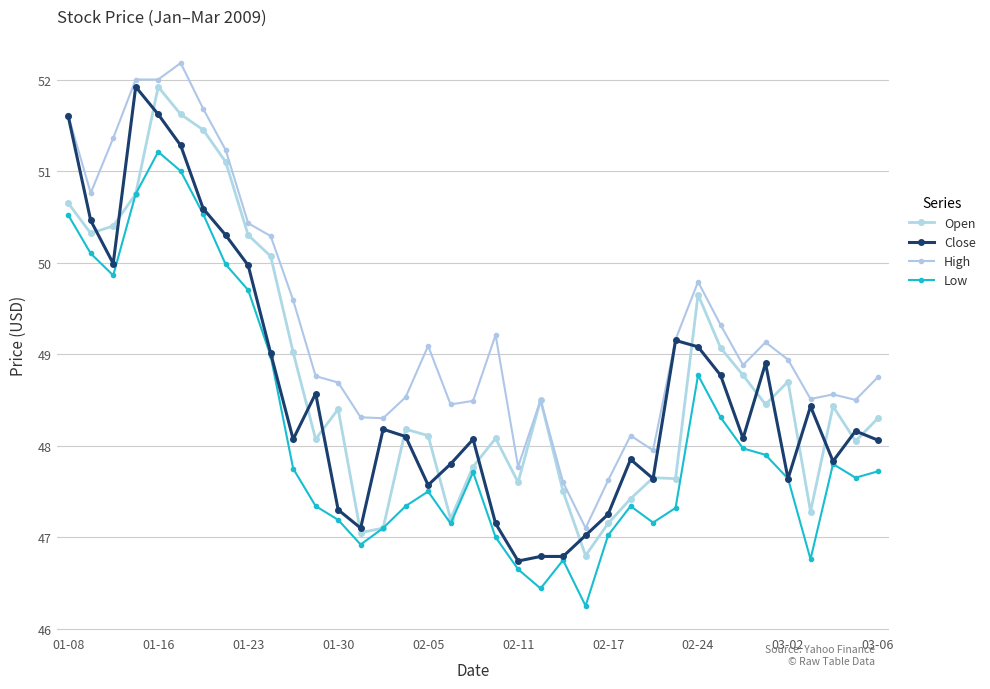

Reading left to right, what are all the values shown in this chart?

Open: 50.6	50.3	50.4	50.8	51.9	51.6	51.5	51.1	50.3	50.1	49.0	48.1	48.4	47.0	47.1	48.2	48.1	47.2	47.8	48.1	47.6	48.5	47.5	46.8	47.1	47.4	47.6	47.6	49.6	49.1	48.8	48.5	48.7	47.3	48.4	48.0	48.3
Close: 51.6	50.5	50.0	51.9	51.6	51.3	50.6	50.3	50.0	49.0	48.1	48.6	47.3	47.1	48.2	48.1	47.6	47.8	48.1	47.1	46.7	46.8	46.8	47.0	47.2	47.9	47.6	49.1	49.1	48.8	48.1	48.9	47.6	48.4	47.8	48.2	48.1
High: 51.6	50.8	51.4	52.0	52.0	52.2	51.7	51.2	50.4	50.3	49.6	48.8	48.7	48.3	48.3	48.5	49.1	48.5	48.5	49.2	47.8	48.5	47.6	47.1	47.6	48.1	48.0	49.2	49.8	49.3	48.9	49.1	48.9	48.5	48.6	48.5	48.8
Low: 50.5	50.1	49.9	50.8	51.2	51.0	50.5	50.0	49.7	49.0	47.8	47.3	47.2	46.9	47.1	47.3	47.5	47.1	47.7	47.0	46.6	46.4	46.8	46.2	47.0	47.3	47.2	47.3	48.8	48.3	48.0	47.9	47.6	46.8	47.8	47.6	47.7